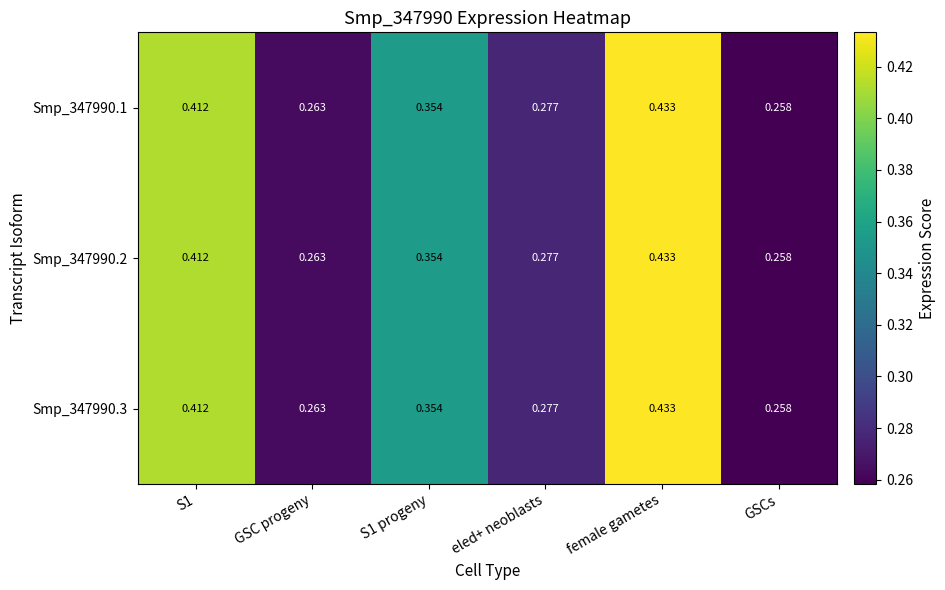

At which category is the sum across all series the highest?

female gametes